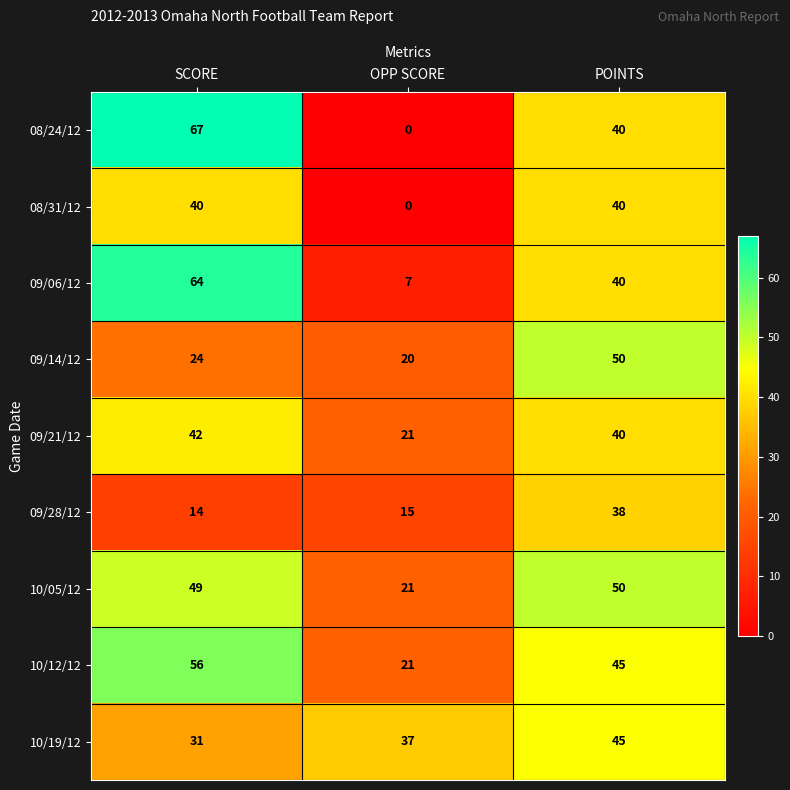

How many distinct data groups are displayed?

9